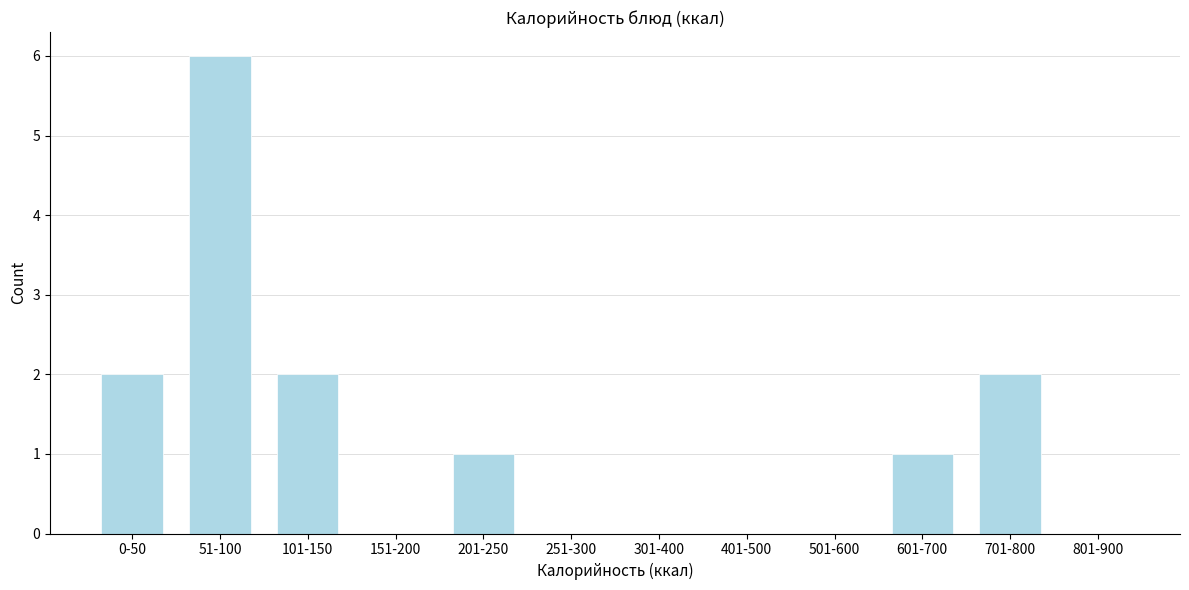

Reading left to right, transcribe all the data shown in this chart.

0-50=2	51-100=6	101-150=2	151-200=0	201-250=1	251-300=0	301-400=0	401-500=0	501-600=0	601-700=1	701-800=2	801-900=0